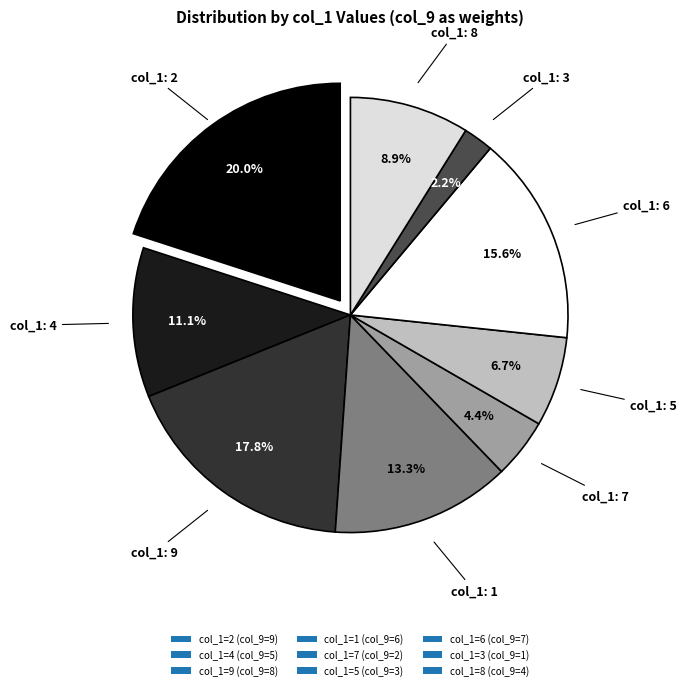

Is it true that 9 is 18% of the pie?

True